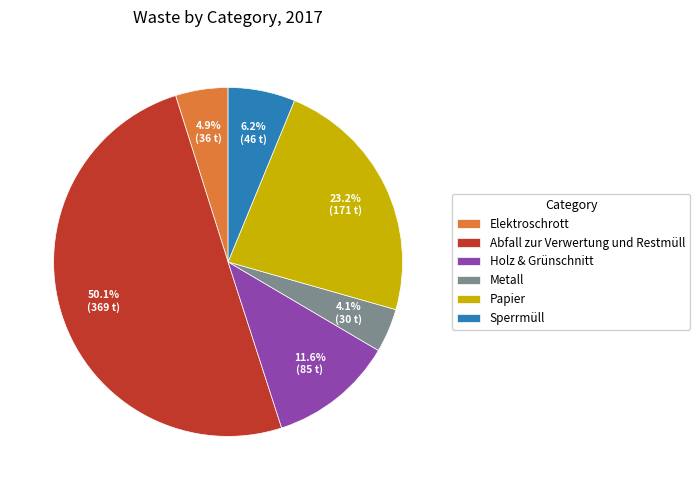

To the nearest percent, what is the difference between the largest and smallest slice percentages?

46%